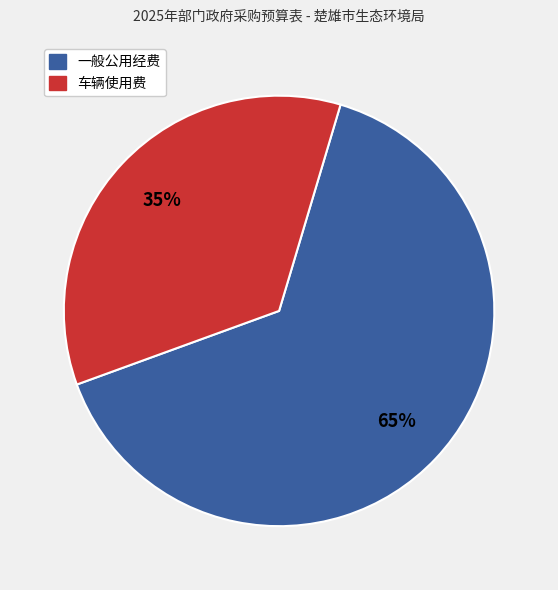

Is the sum of 一般公用经费 and 车辆使用费 greater than half?

Yes